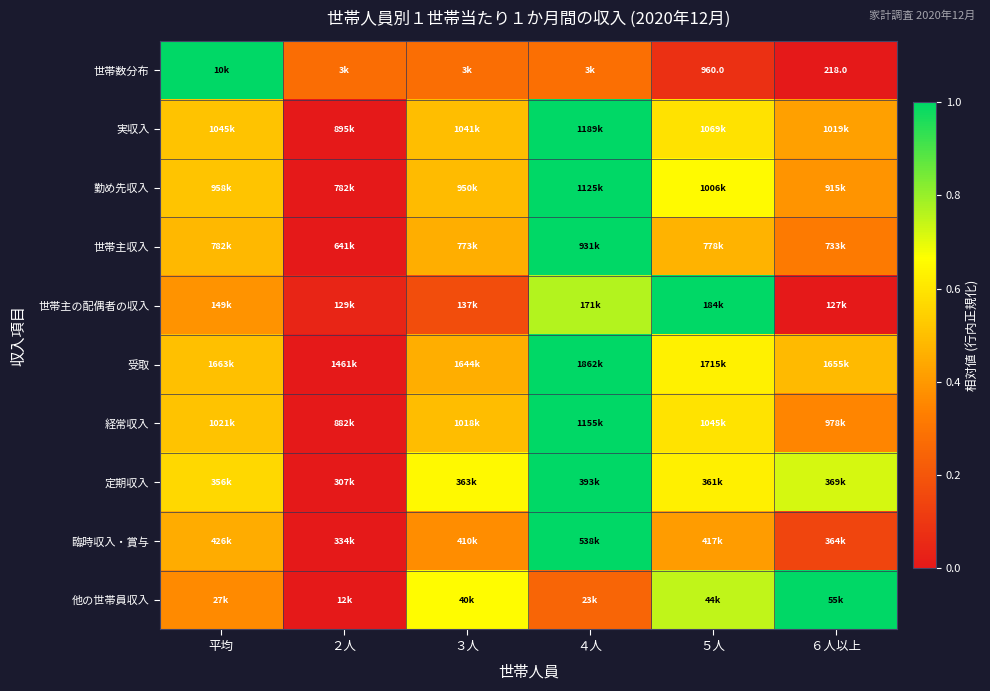

List the labels in order of 経常収入 value, smallest first.

２人, ６人以上, ３人, 平均, ５人, ４人